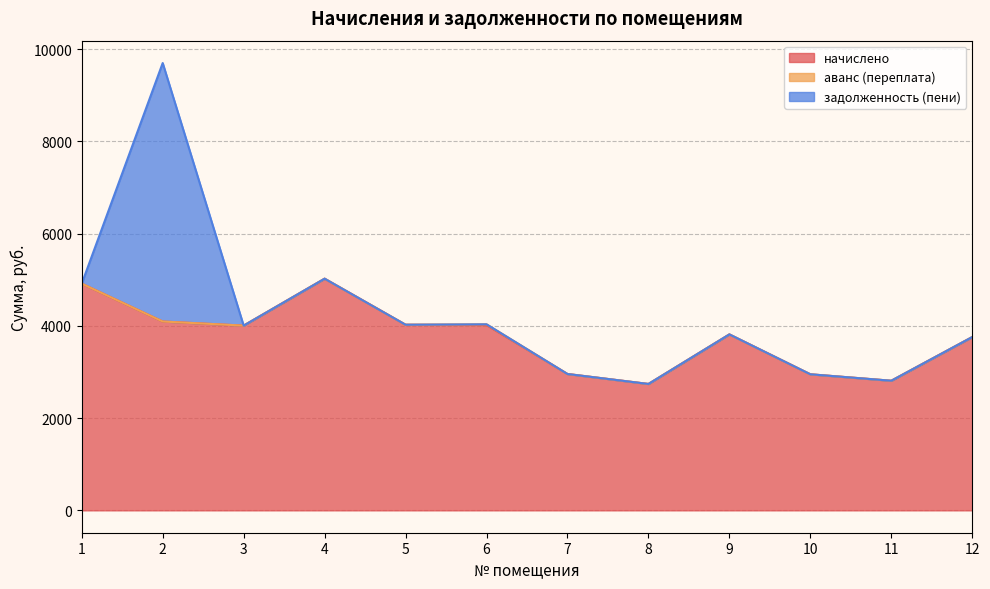

What is the spread (max minus min) of values at 1?

4916.3